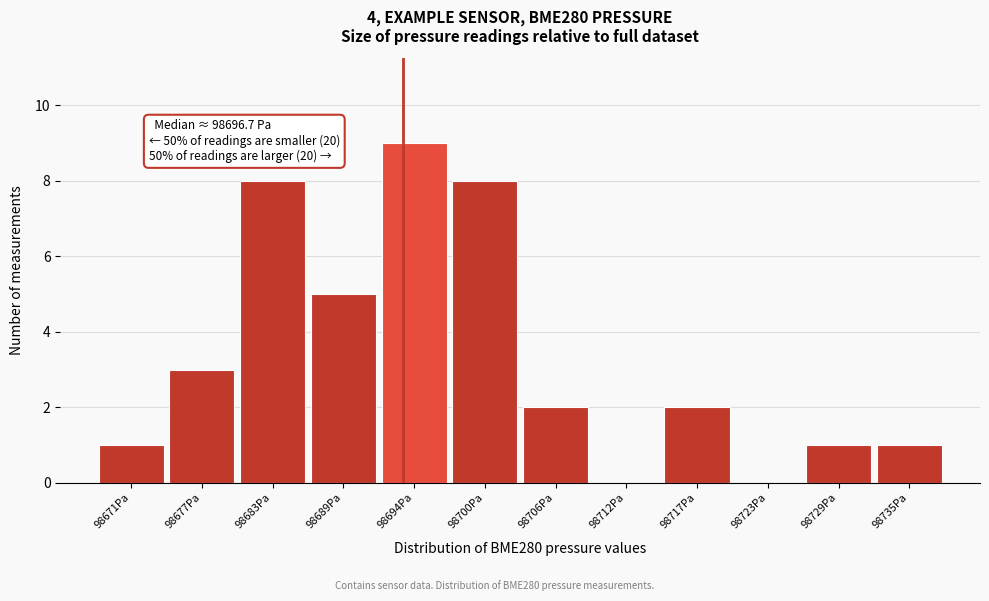

Reading left to right, transcribe all the data shown in this chart.

98671Pa=1	98677Pa=3	98683Pa=8	98689Pa=5	98694Pa=9	98700Pa=8	98706Pa=2	98712Pa=0	98717Pa=2	98723Pa=0	98729Pa=1	98735Pa=1